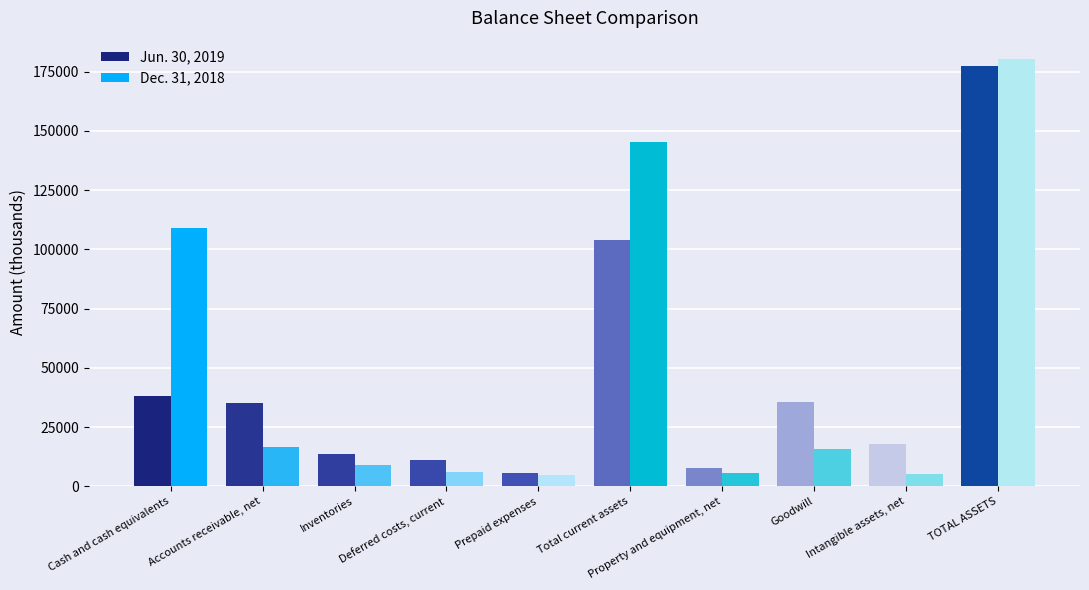

What is the difference between the highest and lowest values at Deferred costs, current?

4947